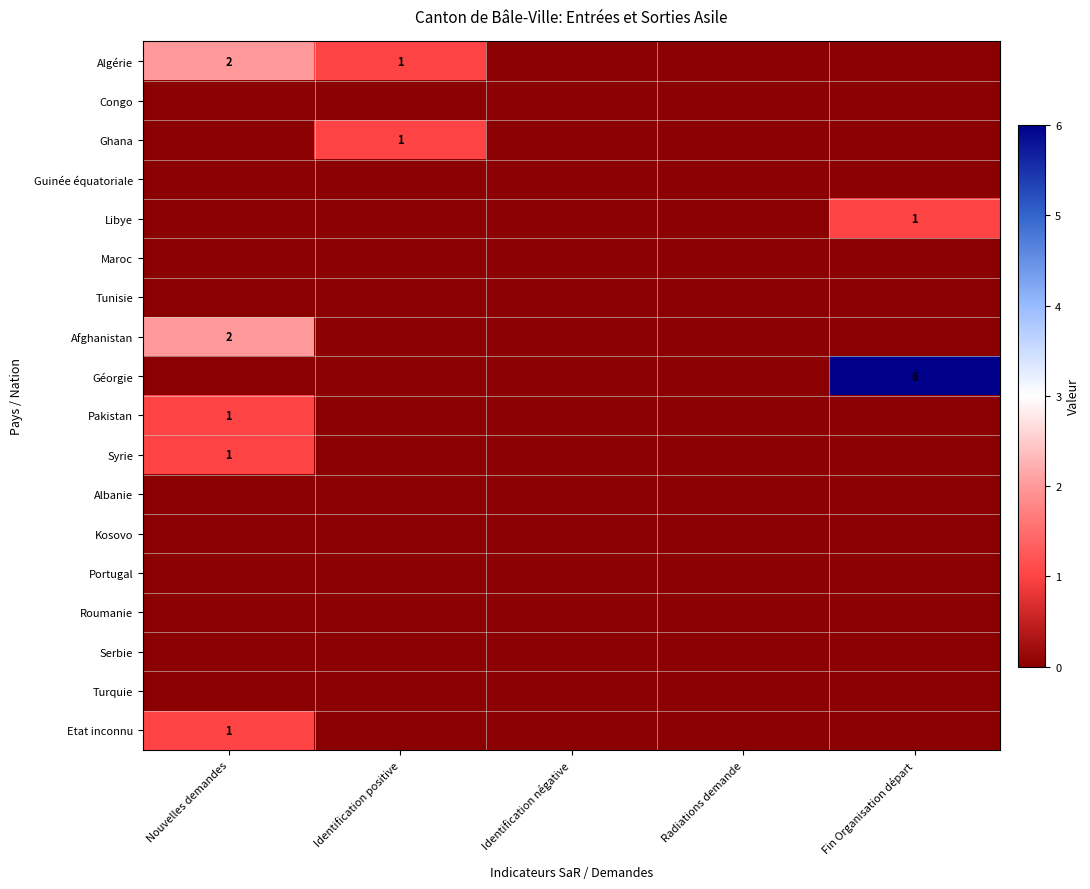

Which series has the largest total across all categories?

Géorgie